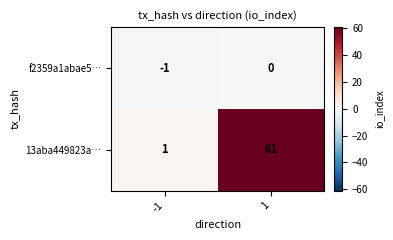

The value of f2359a1abae5… at -1 is -1. True or false?

True